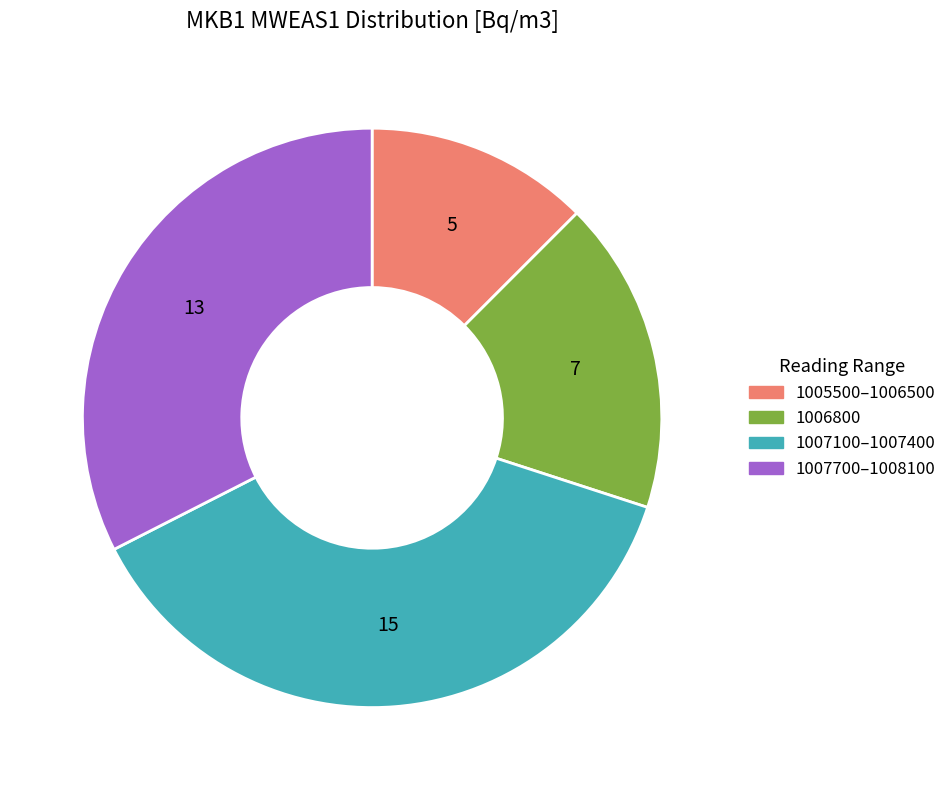

Is there any slice that represents more than half of the pie?

No